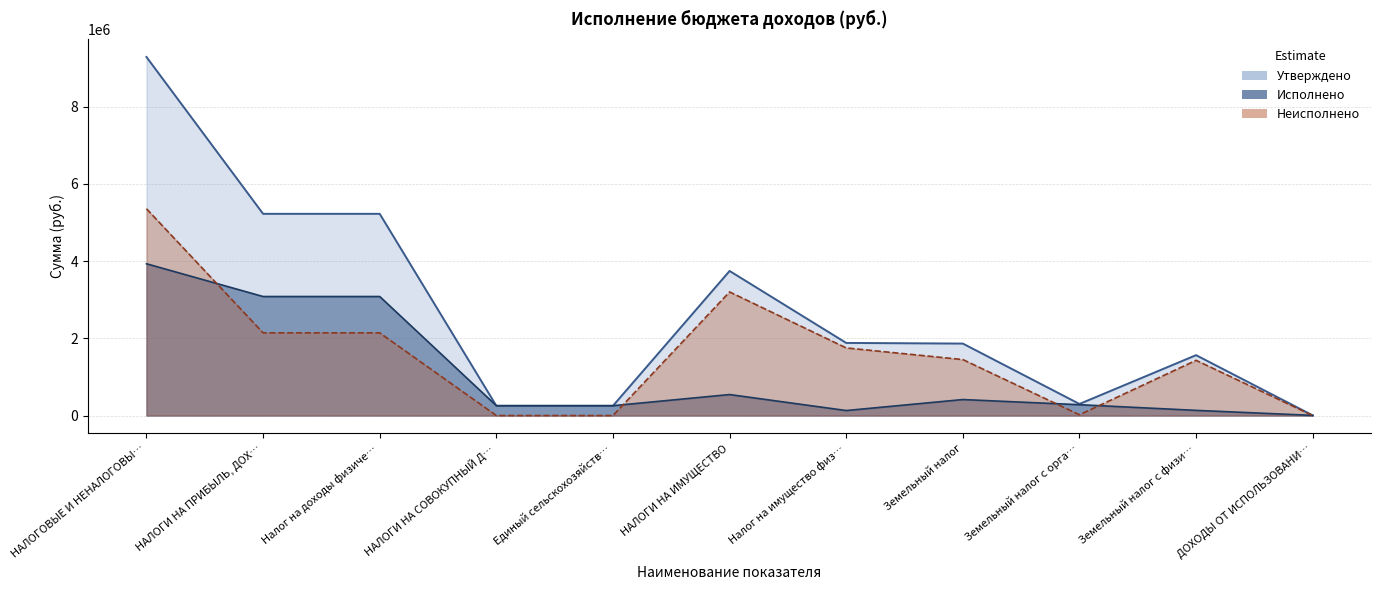

How many interior local valleys does the Неисполнено series have?

1